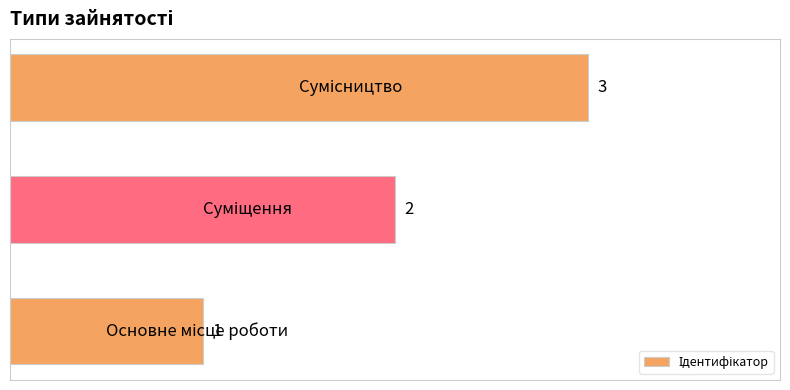

What is the sum of all values?

6